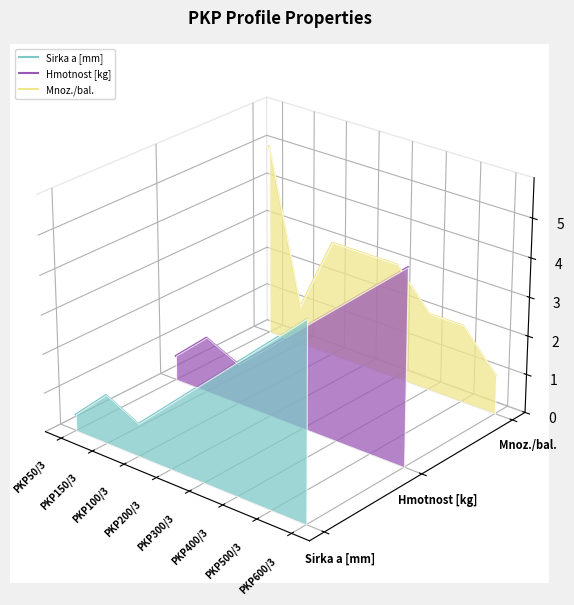

What is the label of the 3rd point from the right?

PKP400/3